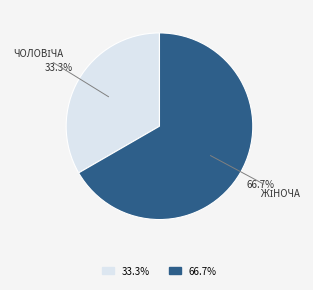

Between 66.7% and 33.3%, which is larger?

66.7%